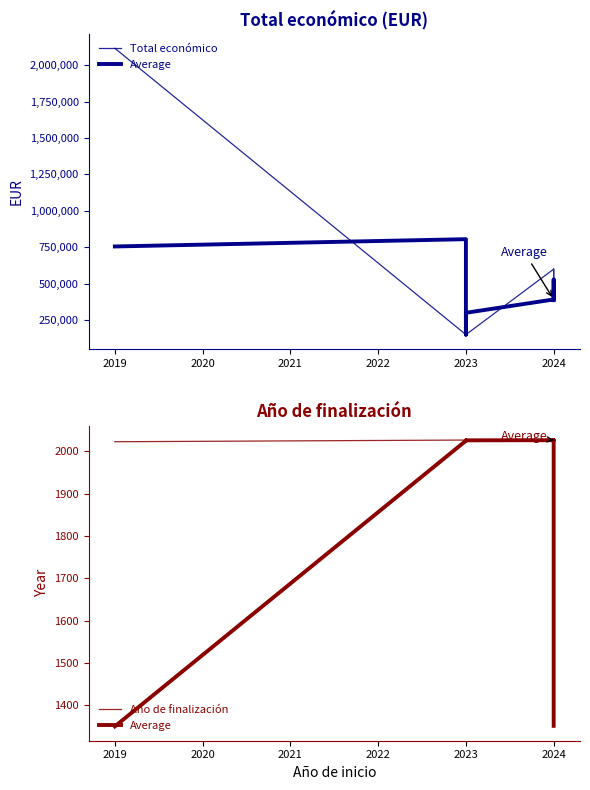

What is the sum of all Average values?

14860.0